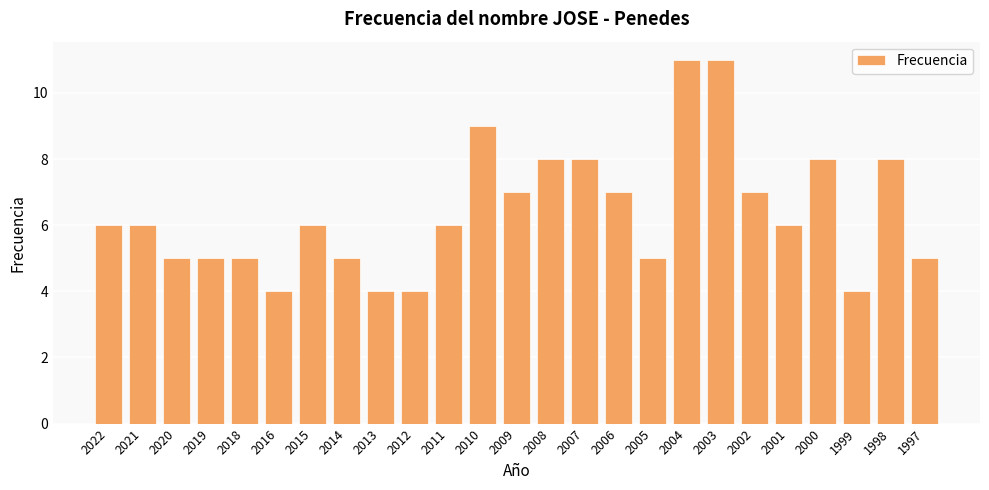

What is the value of the 20th bar from the left?

7